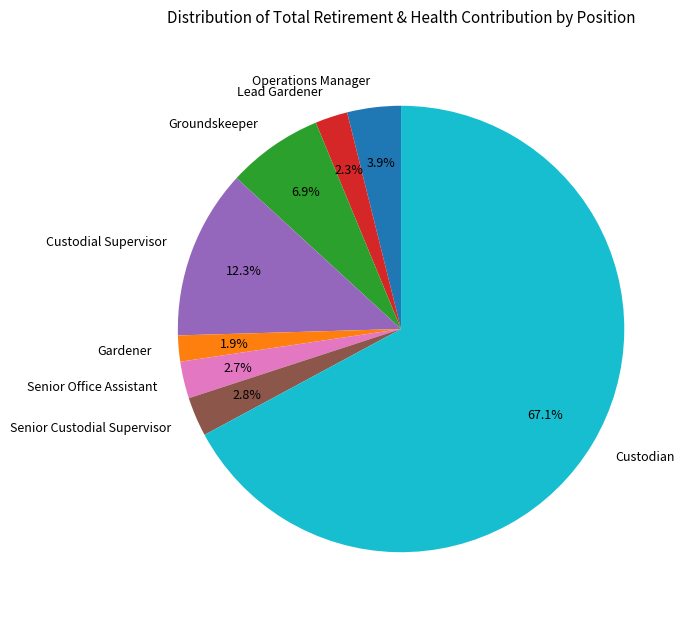

To the nearest percent, what is the difference between the Gardener and Custodian slice percentages?

65%